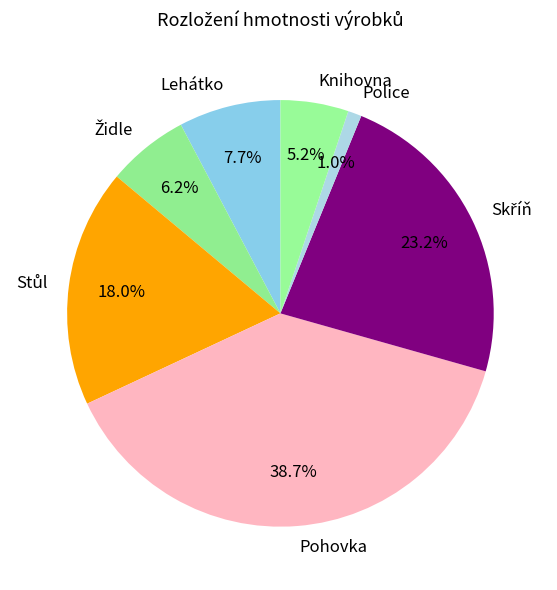

What percentage is the Pohovka slice, to the nearest percent?

39%